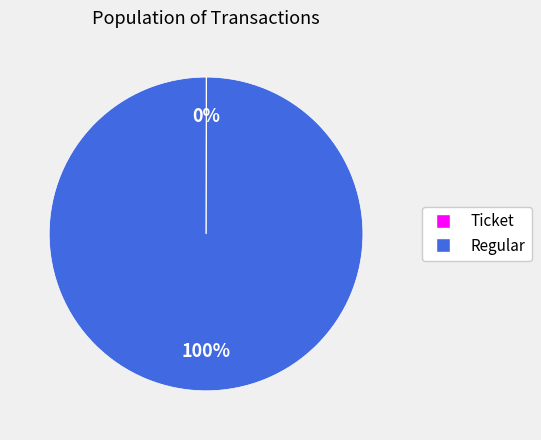

Does Regular account for over 50% of the chart?

Yes